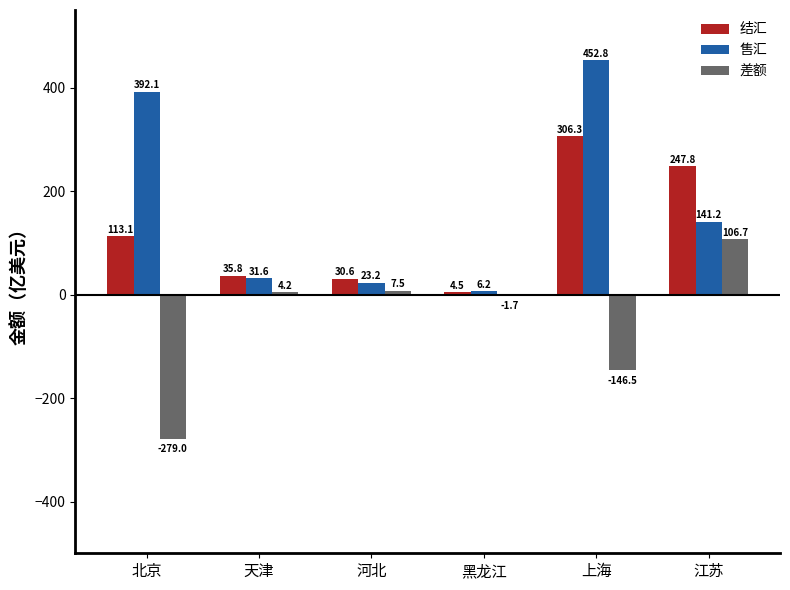

What is the total value across all series at 黑龙江?

9.0